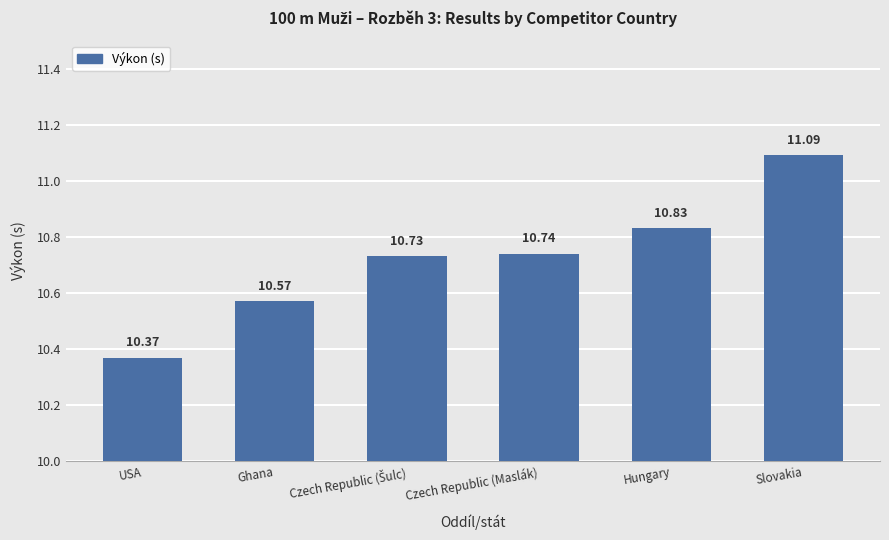

What is the smallest value displayed?

10.4